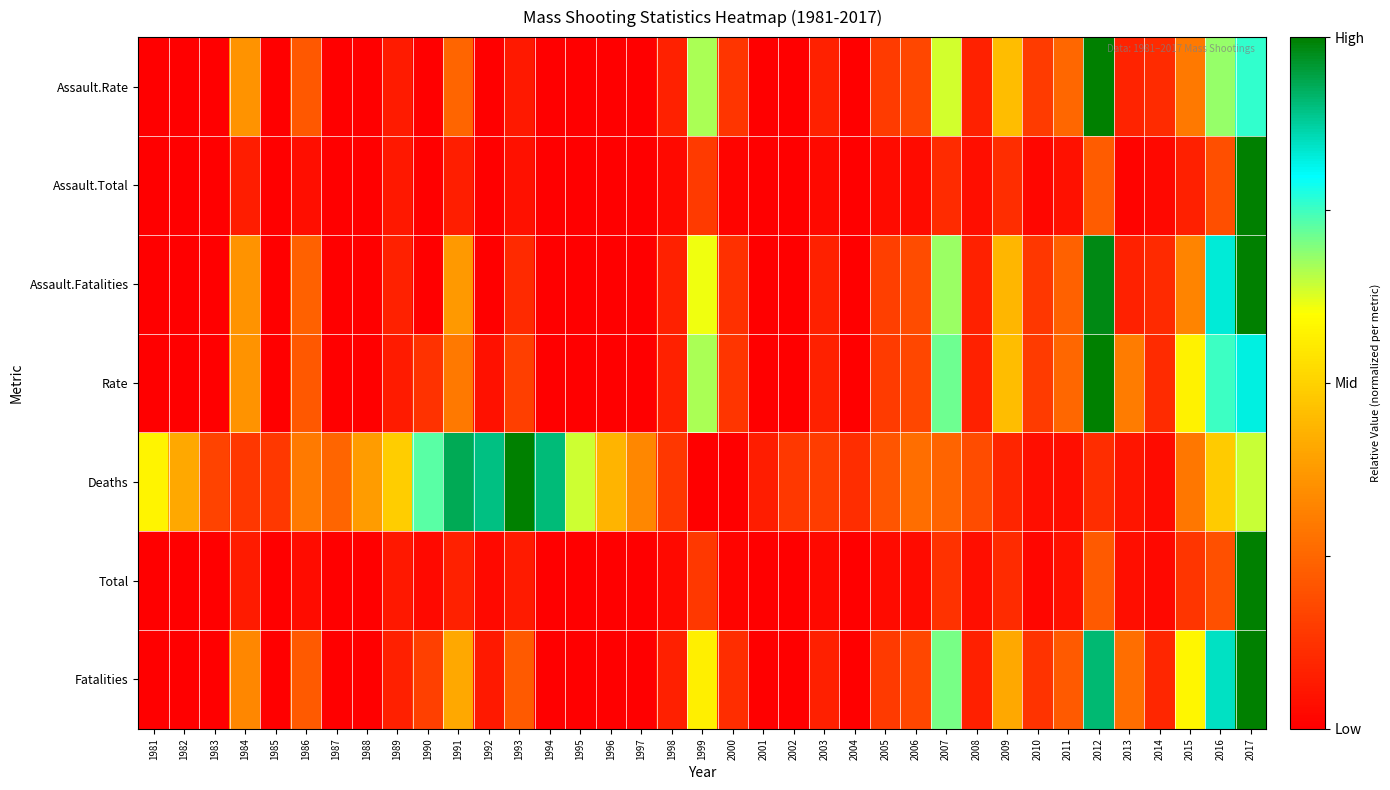

At 2011, list the series in order from smallest to largest.

Deaths, Total, Assault.Total, Fatalities, Assault.Fatalities, Rate, Assault.Rate